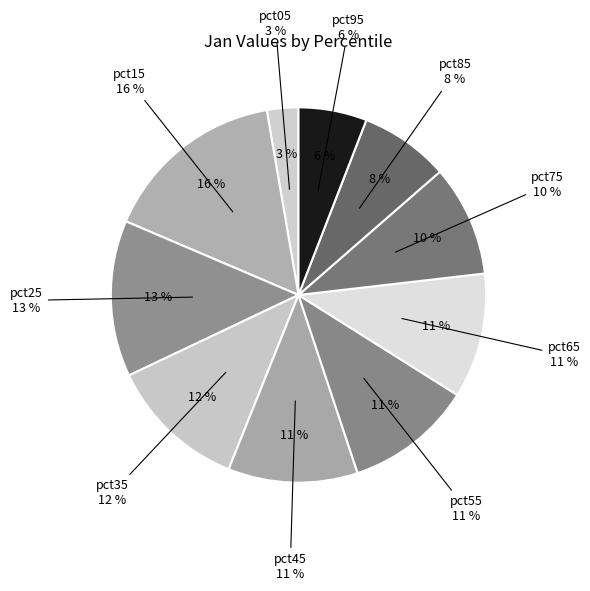

Rank the categories by value from highest to lowest.

pct15, pct25, pct35, pct45, pct55, pct65, pct75, pct85, pct95, pct05